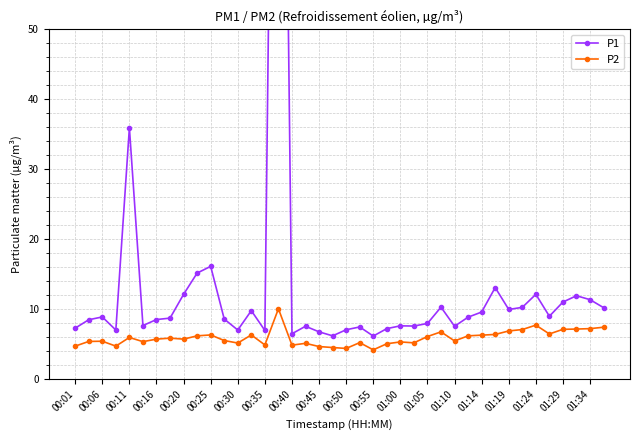

True or false: P2 has a value of 4.9 at 00:35.

True